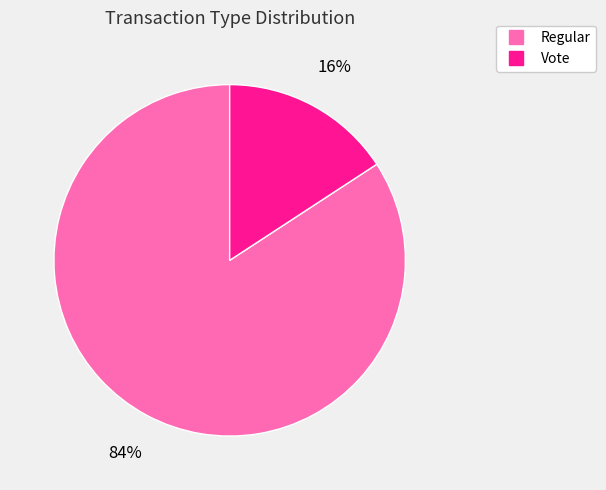

Which slice represents more than half of the pie?

Regular